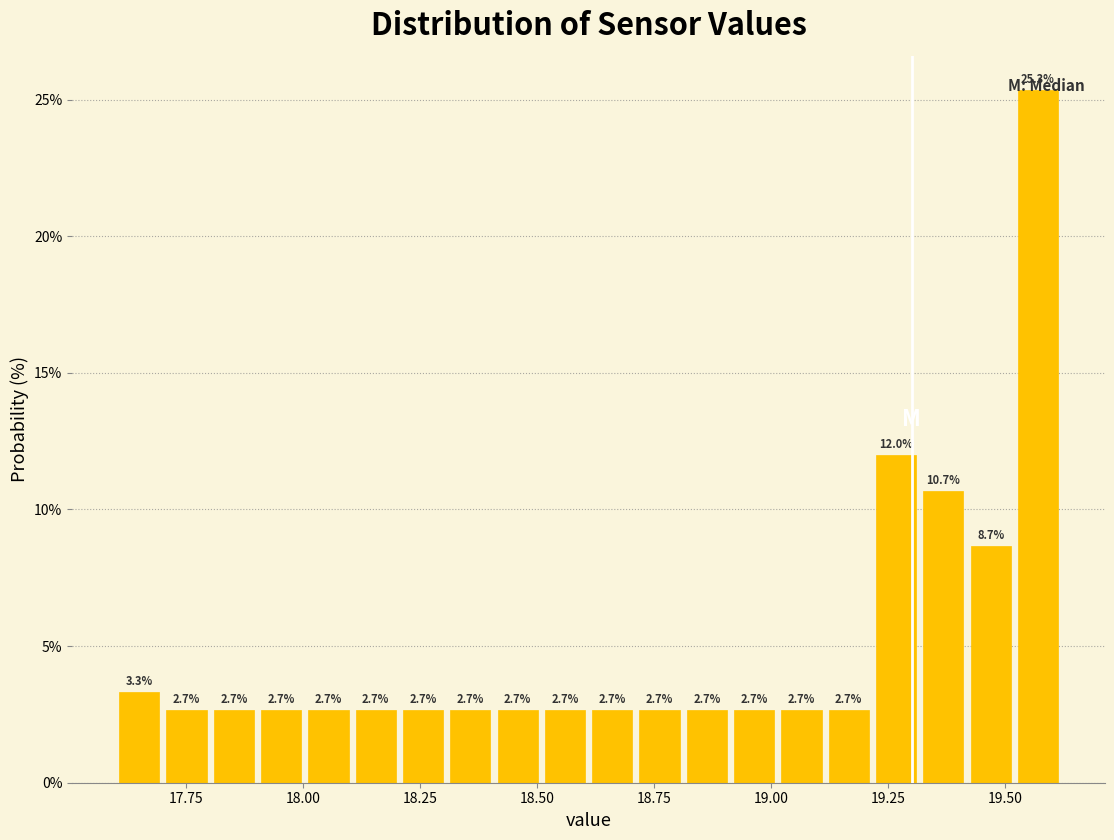

Read against the x-axis, roughly where is the centre of the tallest bar?

19.55